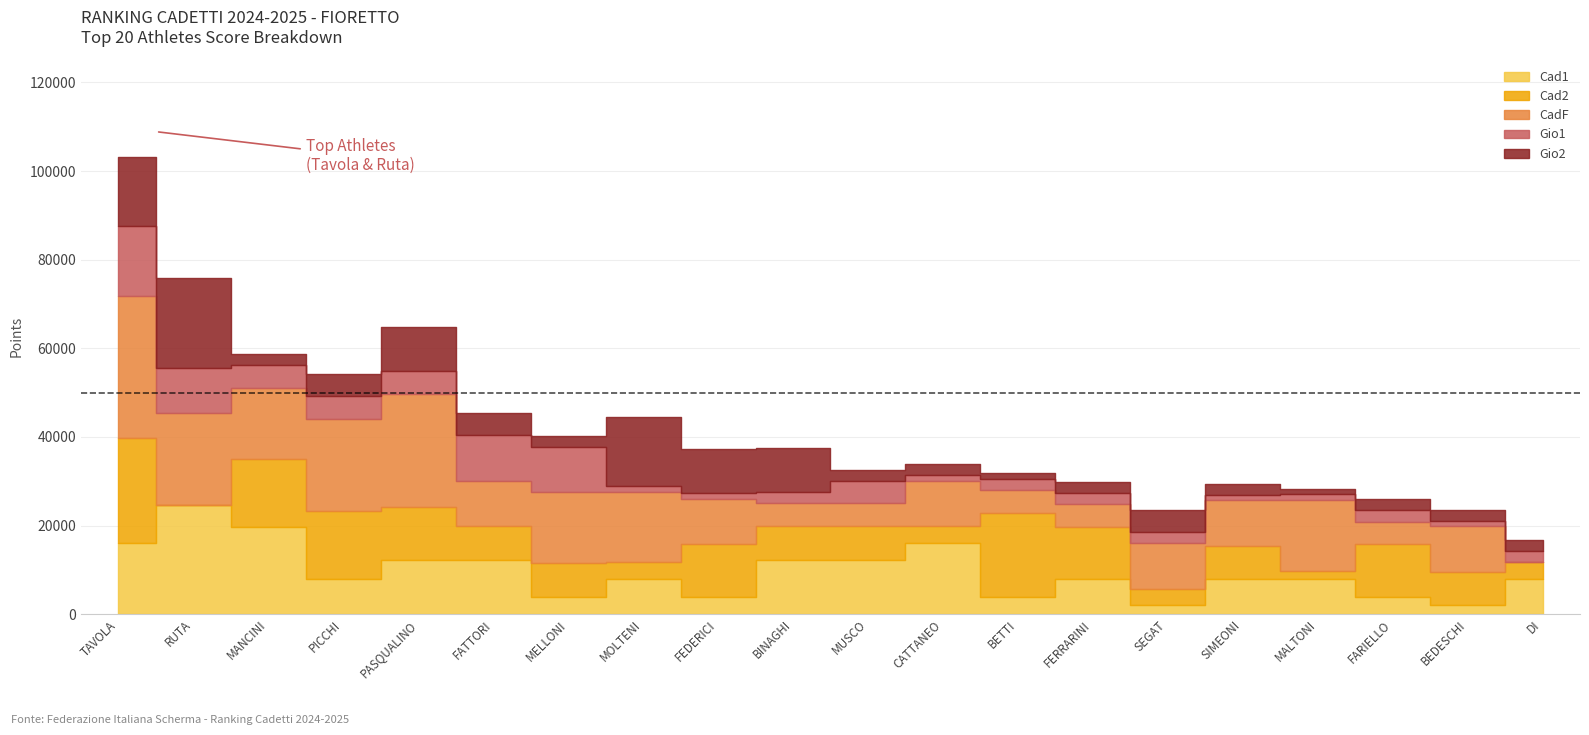

At which category is the sum across all series the highest?

TAVOLA ALESSANDRA